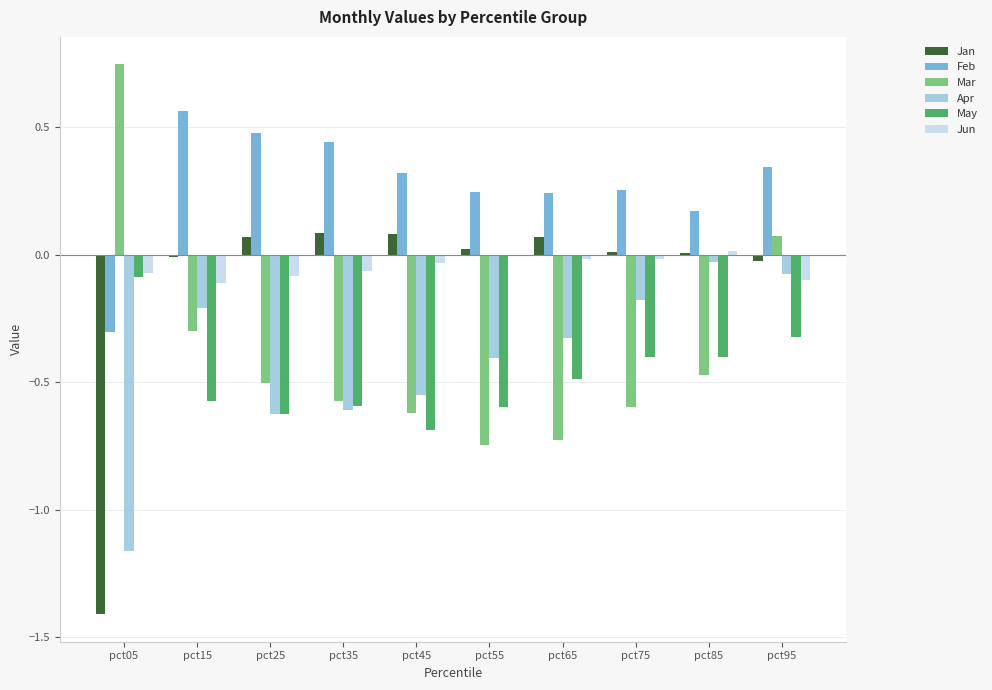

The value of Mar at pct75 is -0.6. True or false?

True